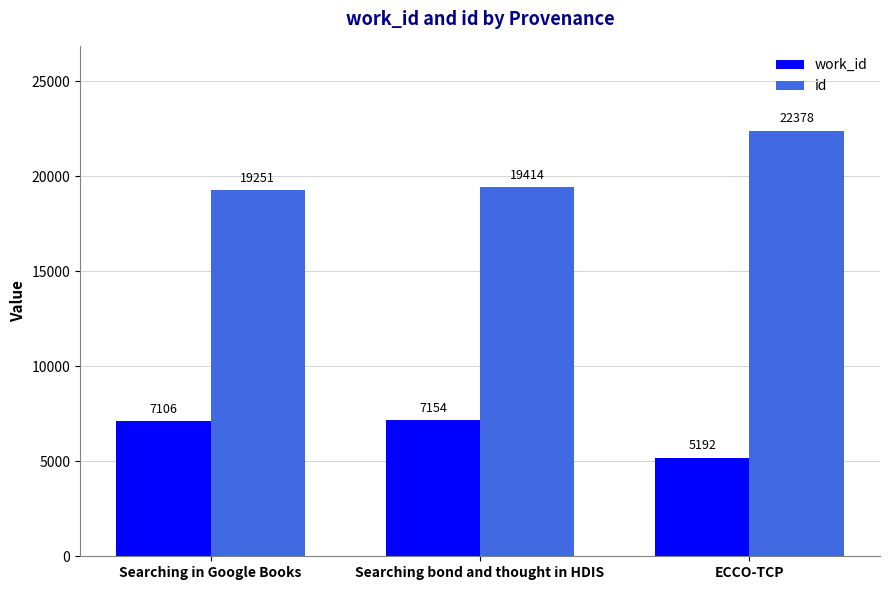

Is the value of id at Searching in Google Books greater than the value of work_id at Searching in Google Books?

Yes